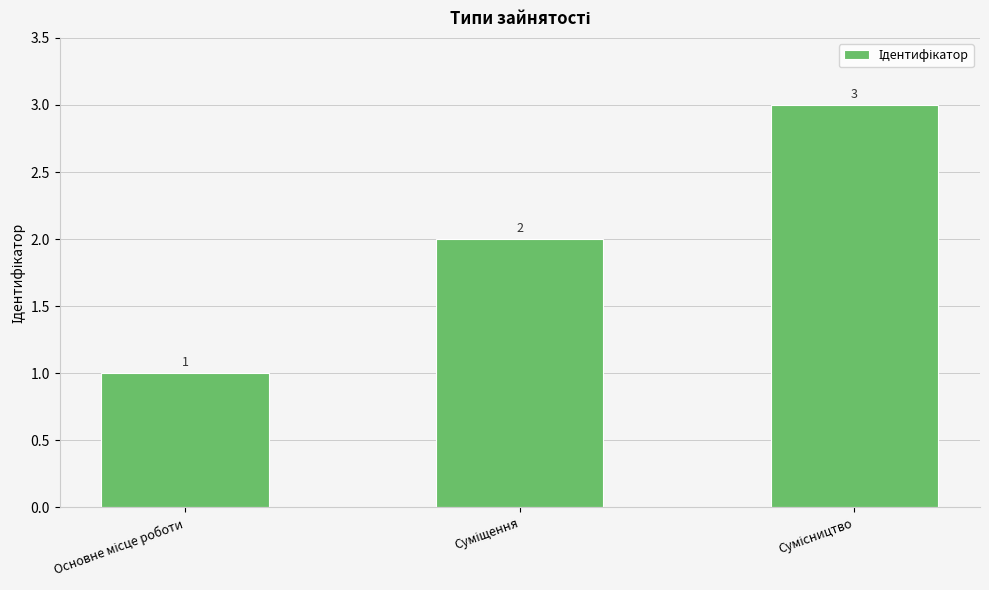

How many values are between 1 and 3?

3